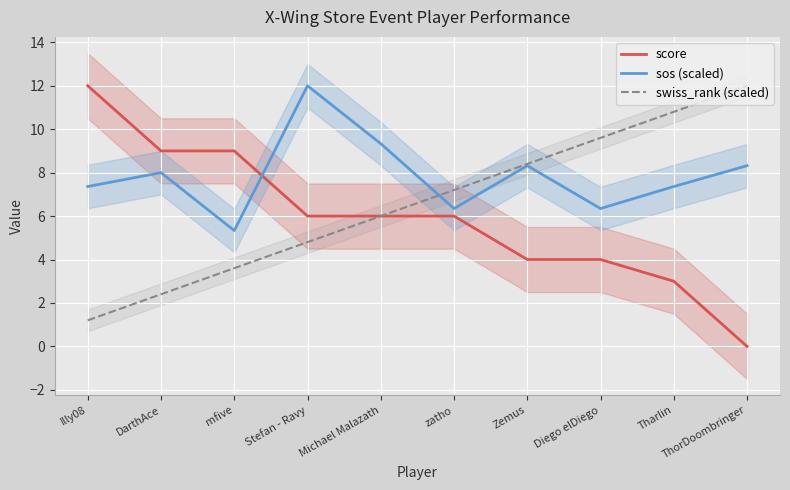

At which category is the sum across all series the highest?

Stefan - Ravy